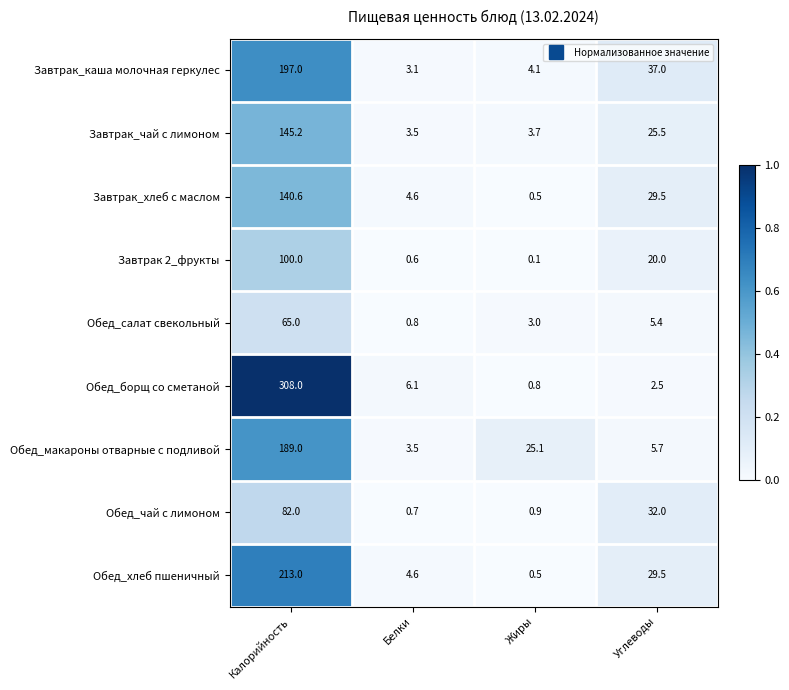

How many distinct data groups are displayed?

9